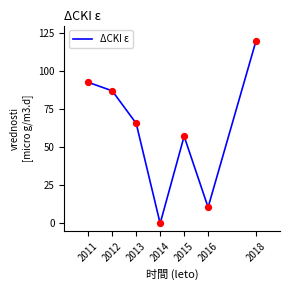

Which has a higher value, 2018 or 2014?

2018